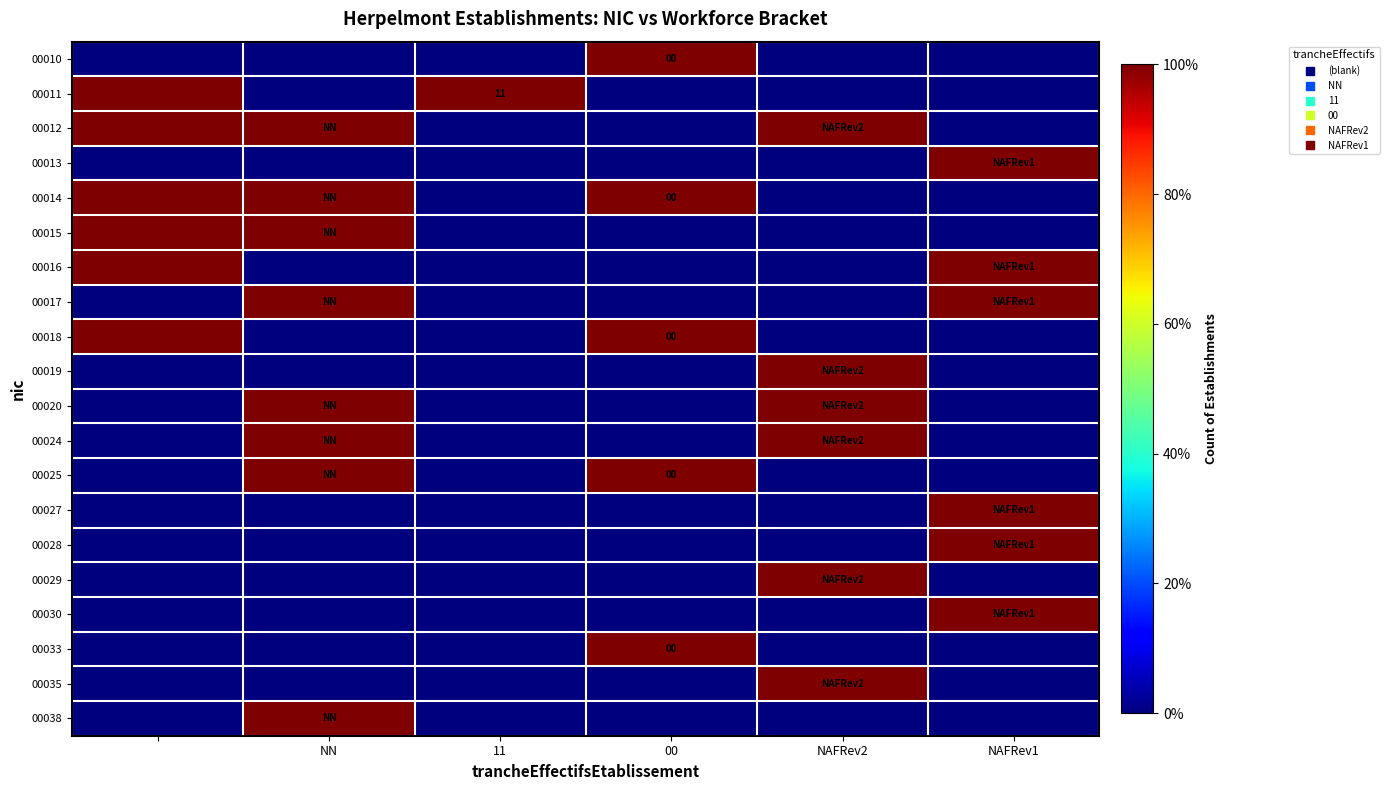

At how many categories does at least one series exceed 0?

6